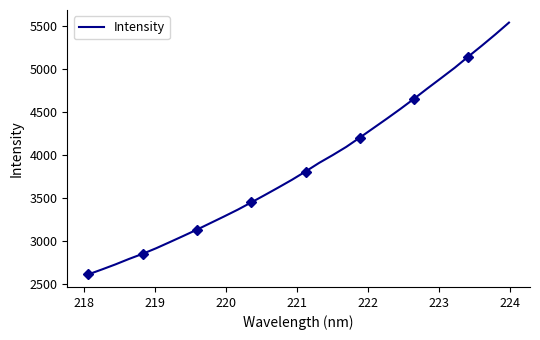

What is the maximum value for Intensity?

5543.6